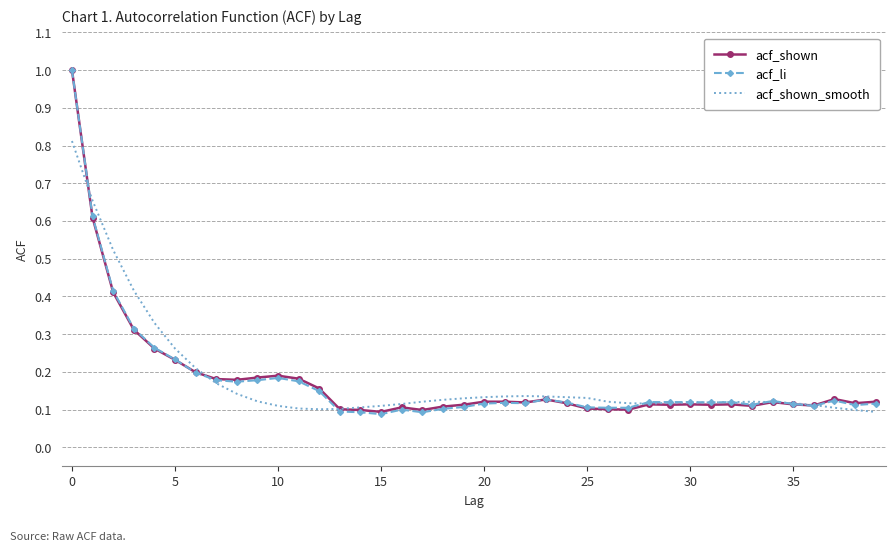

What is the maximum value shown in the chart?

1.0